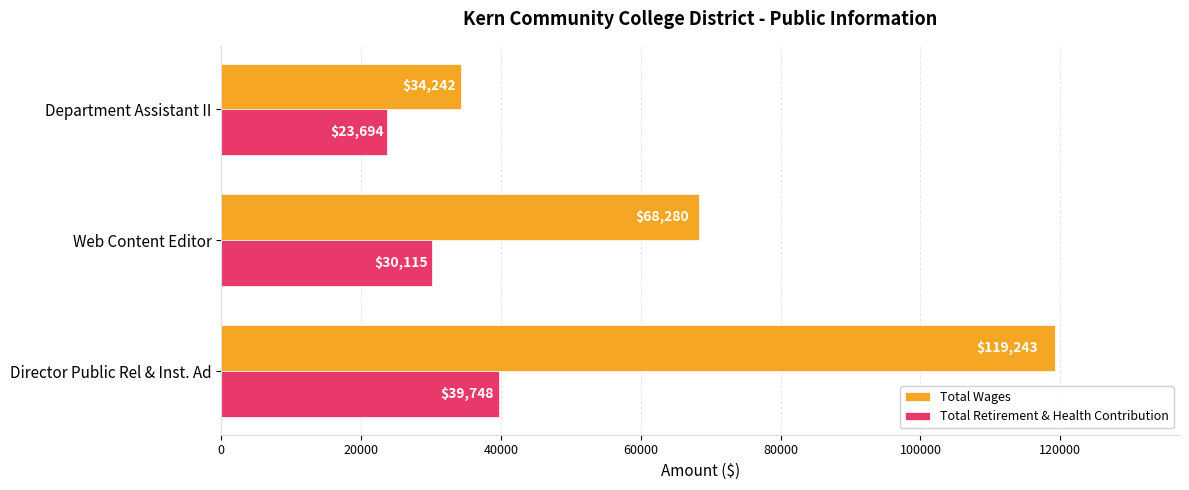

At which label is Total Wages closest to 76742?

Web Content Editor